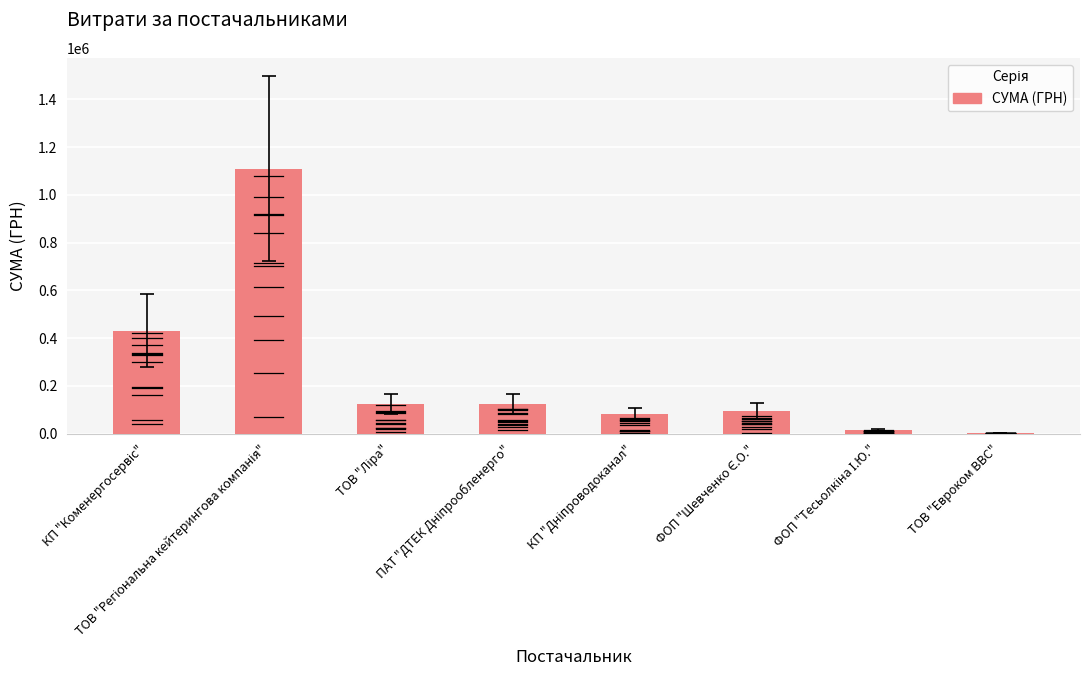

What is the sum of all values?

1983315.2